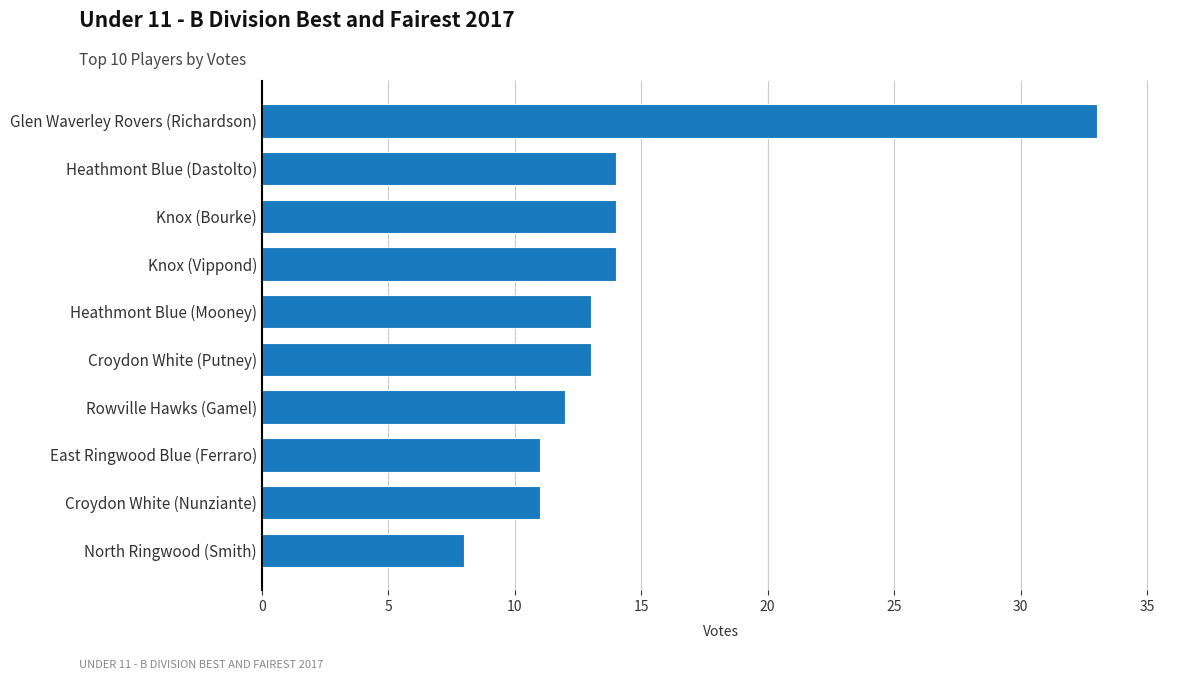

Reading bottom to top, list all the values displayed in this chart.

North Ringwood (Smith)=8	Croydon White (Nunziante)=11	East Ringwood Blue (Ferraro)=11	Rowville Hawks (Gamel)=12	Croydon White (Putney)=13	Heathmont Blue (Mooney)=13	Knox (Vippond)=14	Knox (Bourke)=14	Heathmont Blue (Dastolto)=14	Glen Waverley Rovers (Richardson)=33